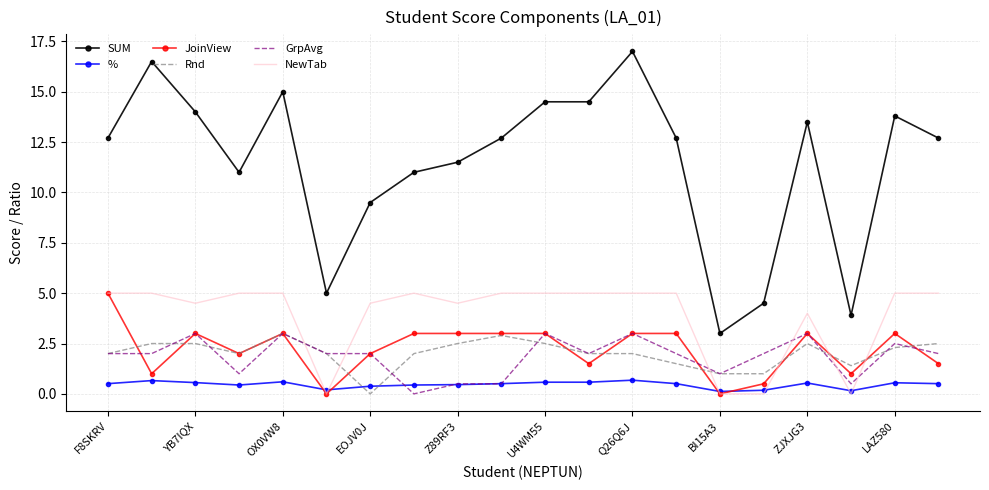

Which series has the largest total across all categories?

SUM